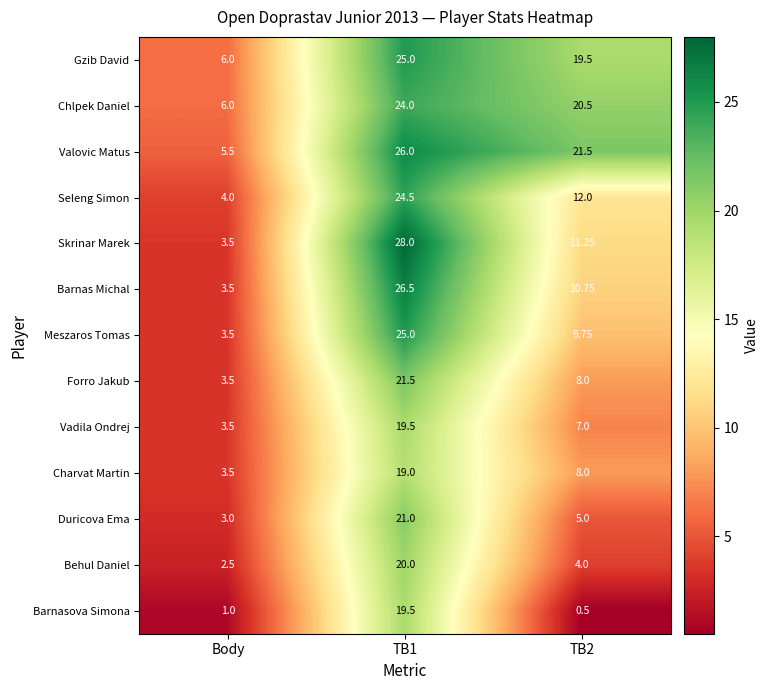

Which series has the largest total across all categories?

Valovic Matus